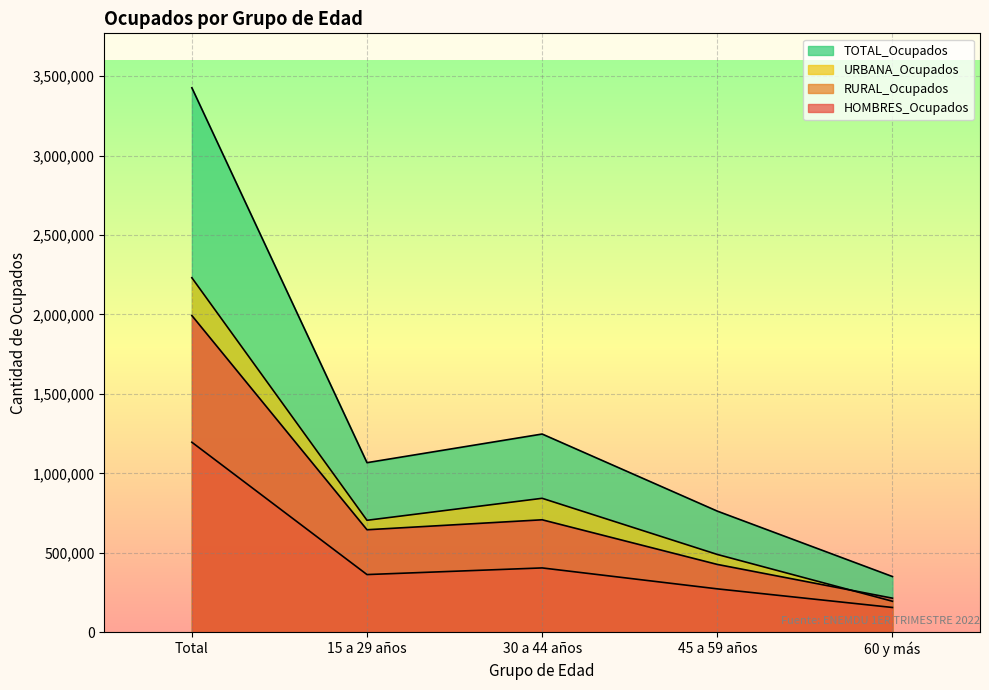

At 30 a 44 años, list the series in order from smallest to largest.

RURAL_Ocupados, HOMBRES_Ocupados, URBANA_Ocupados, TOTAL_Ocupados